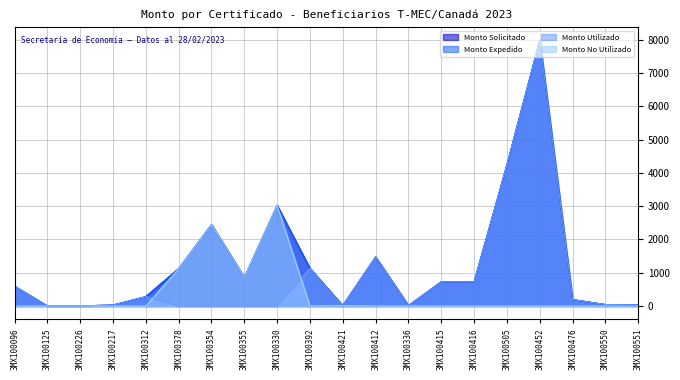

What is the value of the Monto Expedido point at the 7th from the left?

2450